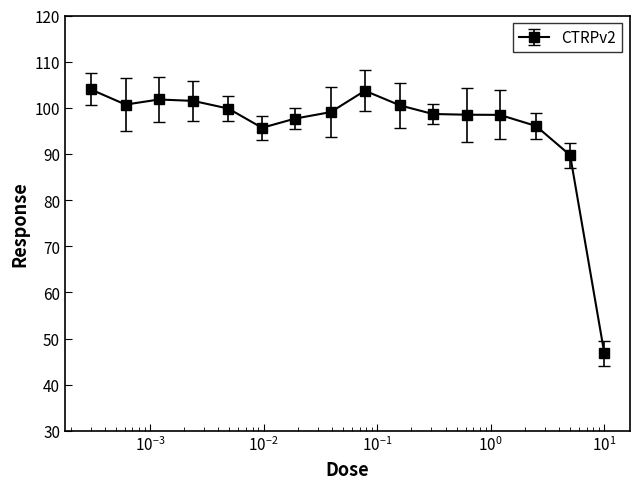

What is the maximum value shown in the chart?

104.0